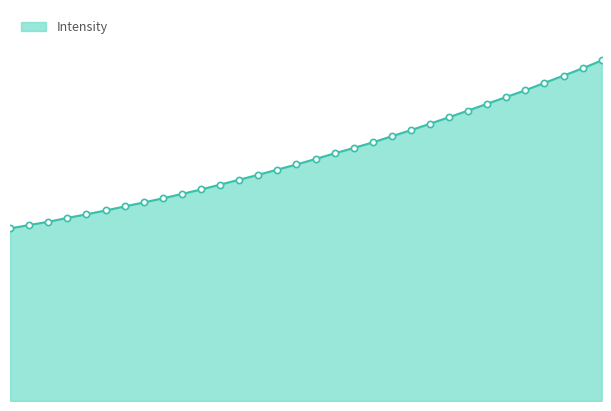

Approximately how many times larger is the value at 220.9264 compared to 221.8812?

0.9